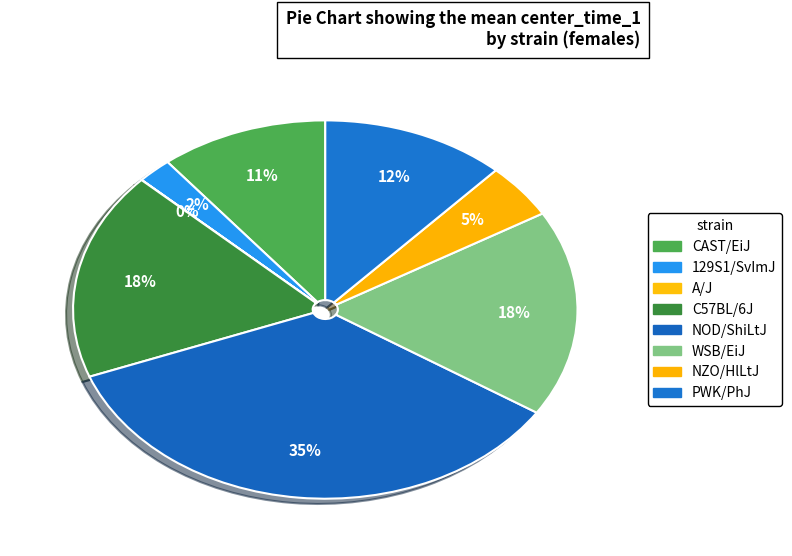

Is it true that WSB/EiJ is 18% of the pie?

True